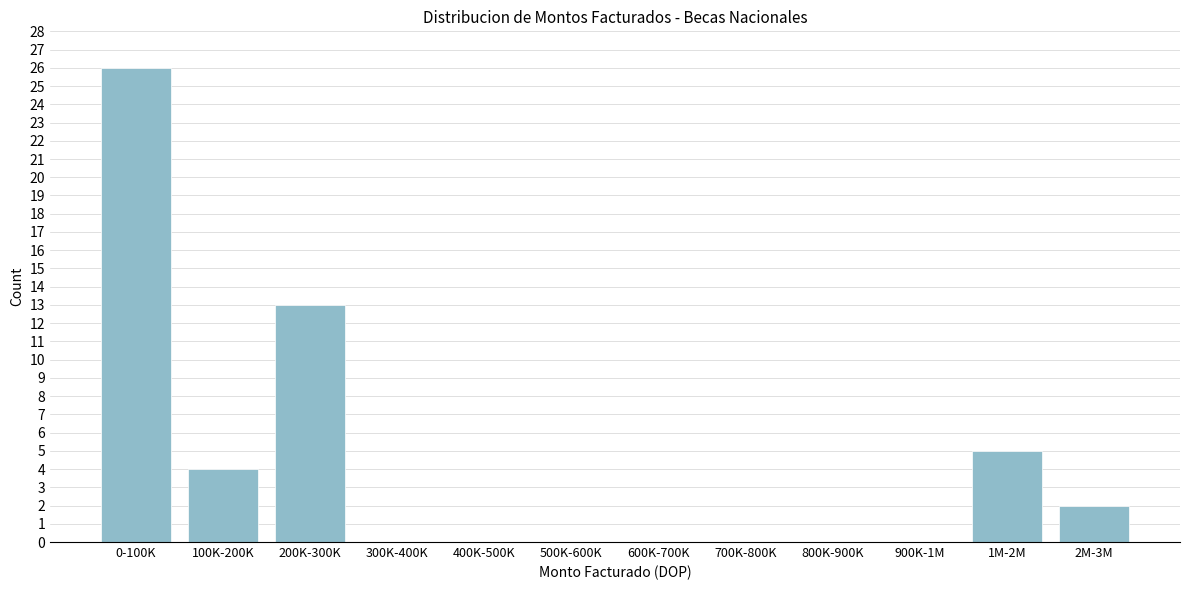

Reading left to right, extract all data points from this chart.

0-100K=26	100K-200K=4	200K-300K=13	300K-400K=0	400K-500K=0	500K-600K=0	600K-700K=0	700K-800K=0	800K-900K=0	900K-1M=0	1M-2M=5	2M-3M=2